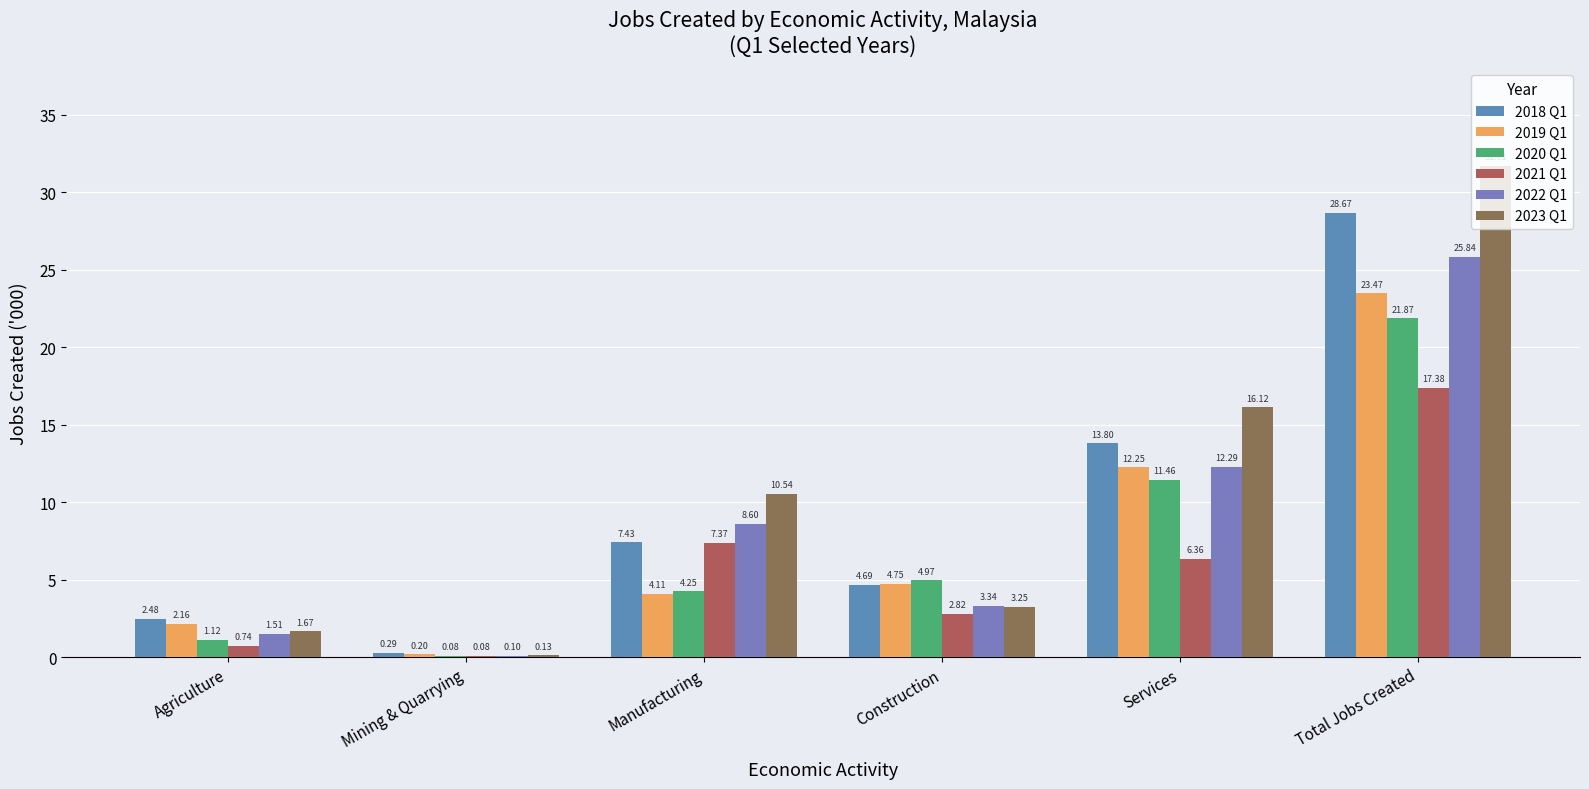

How many groups of bars are there?

6